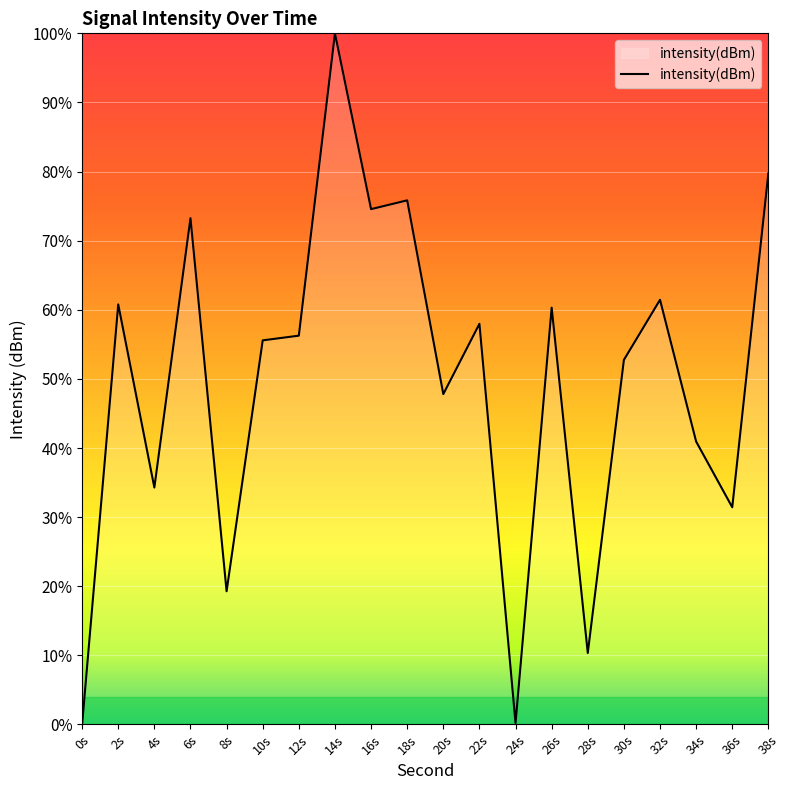

Which label corresponds to the largest value in the chart?

14s